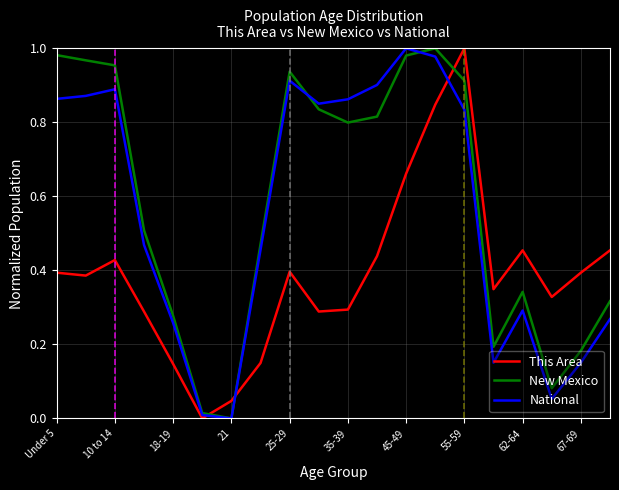

After their last crossing, which series has the higher values: New Mexico or This Area?

This Area